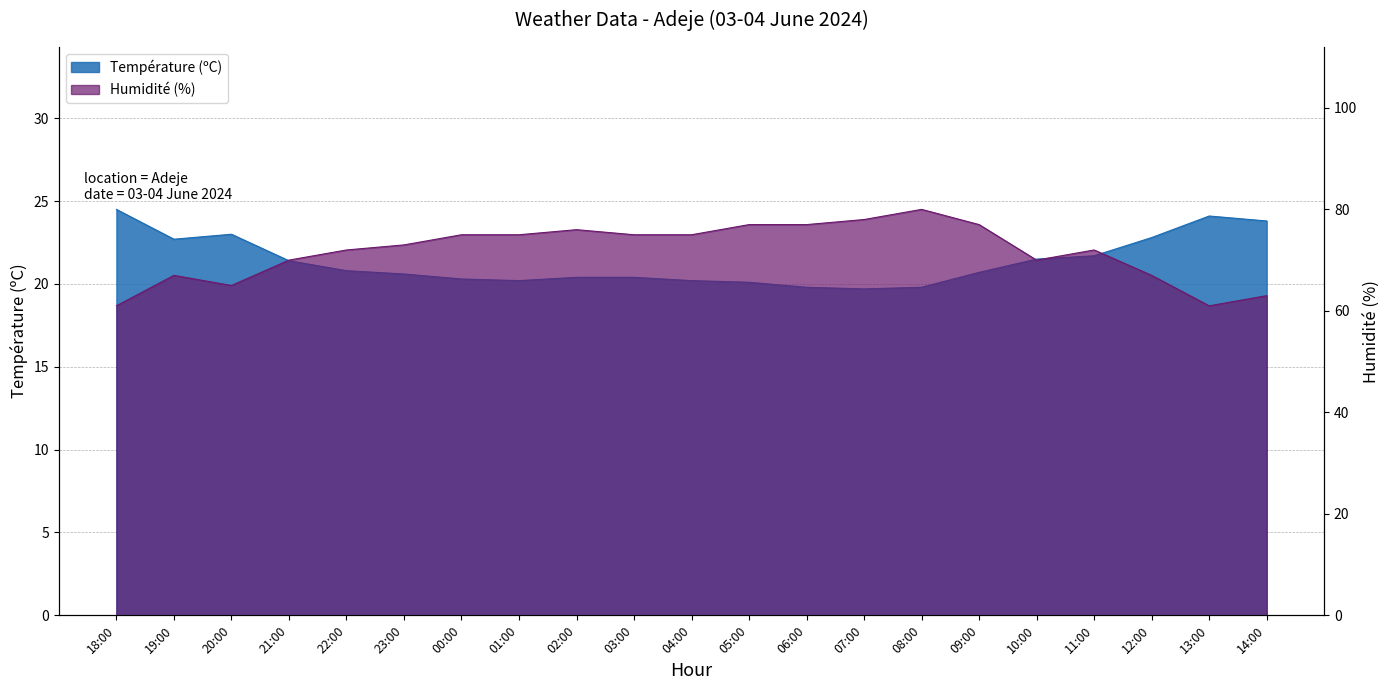

What is the difference between the Température (ºC) values at 22:00 and 14:00?

3.0